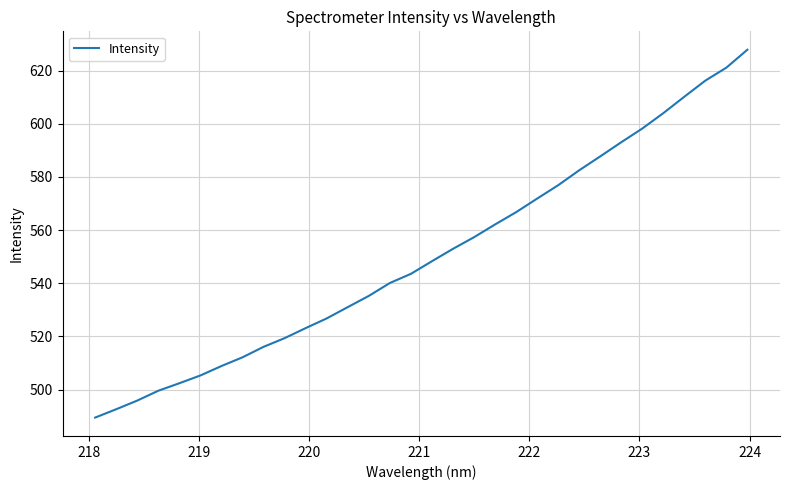

What is the maximum value shown in the chart?

627.9